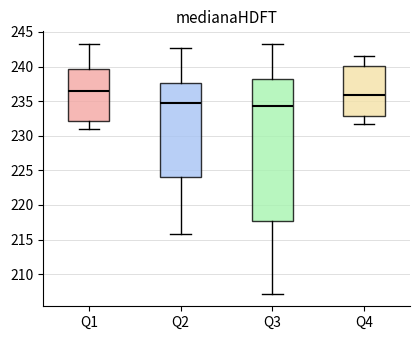

Where does the upper whisker of the box for Q1 end on the y-axis? The values are not printed on the chart, so give them approximately, as read against the axis.

243.5